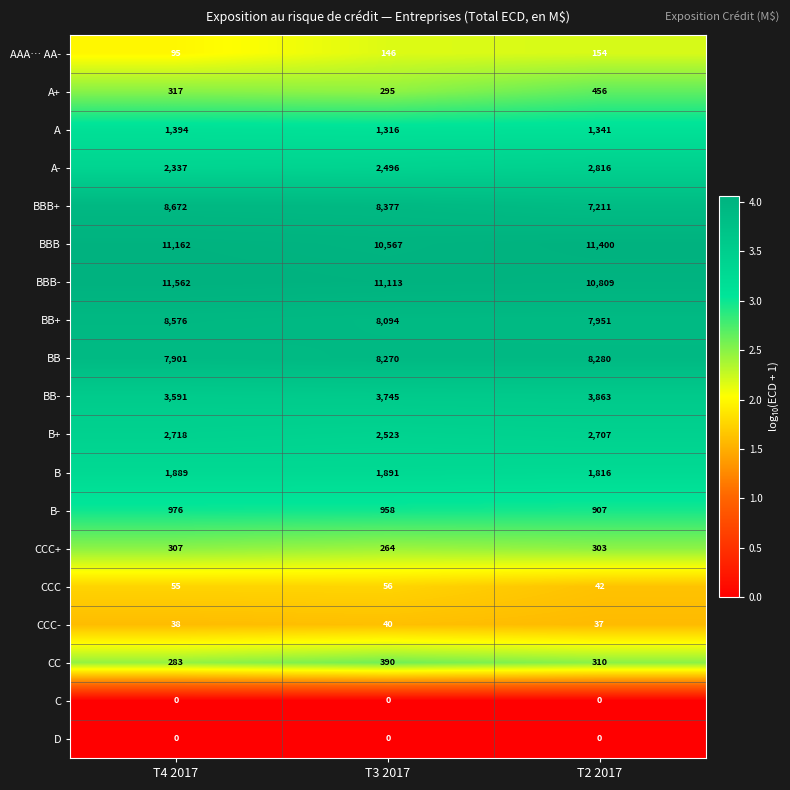

Rank the categories by CC value from lowest to highest.

T4 2017, T2 2017, T3 2017